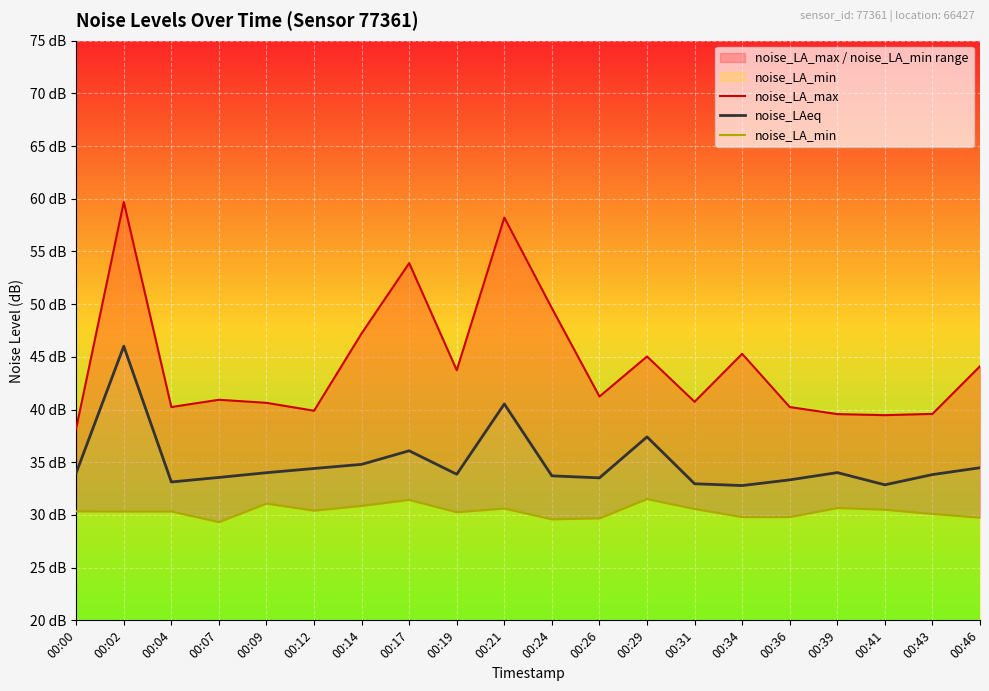

Which category has the highest value in the noise_LA_min series?

00:29